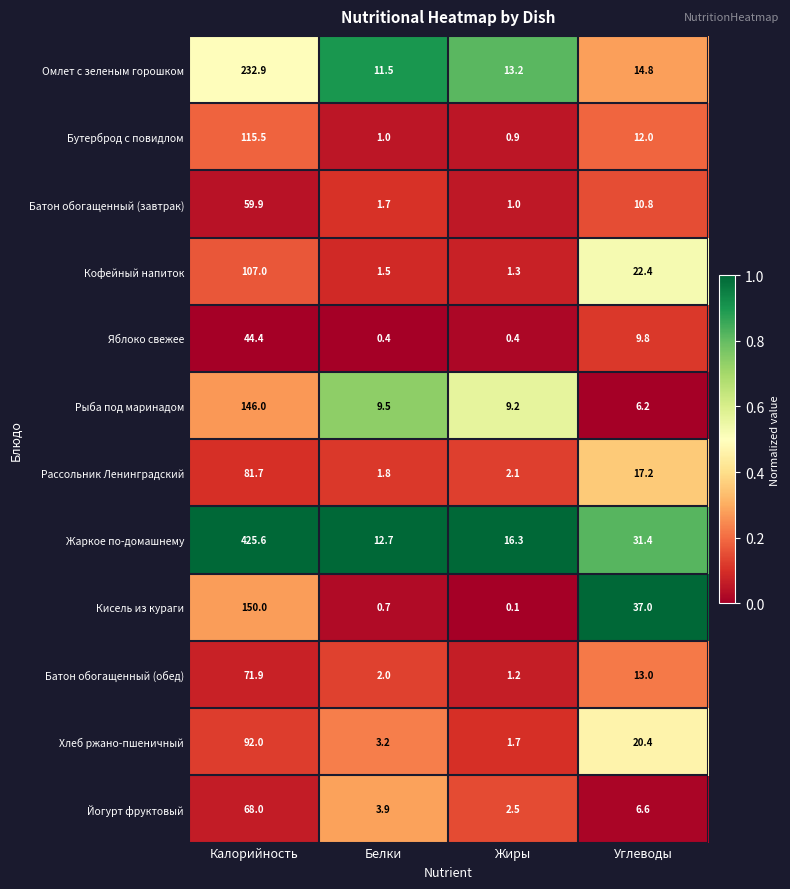

Which category has the lowest value across all series?

Жиры